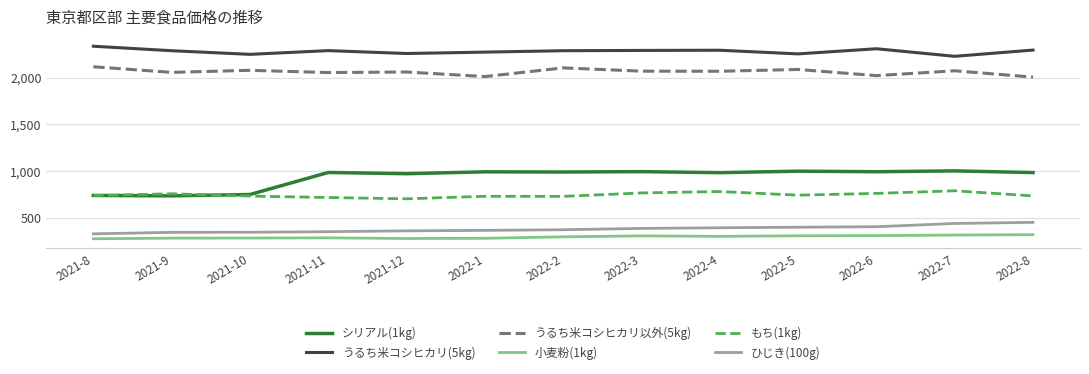

Which category has the highest value across all series?

2021-8